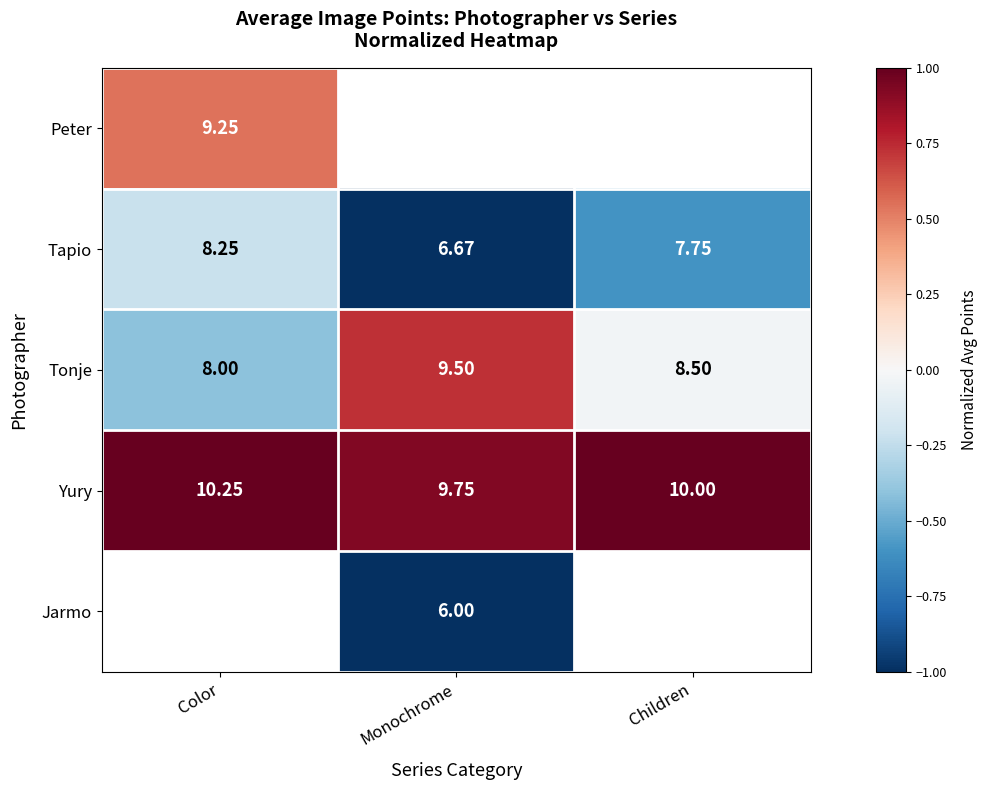

At which label is Yury closest to 10?

Children